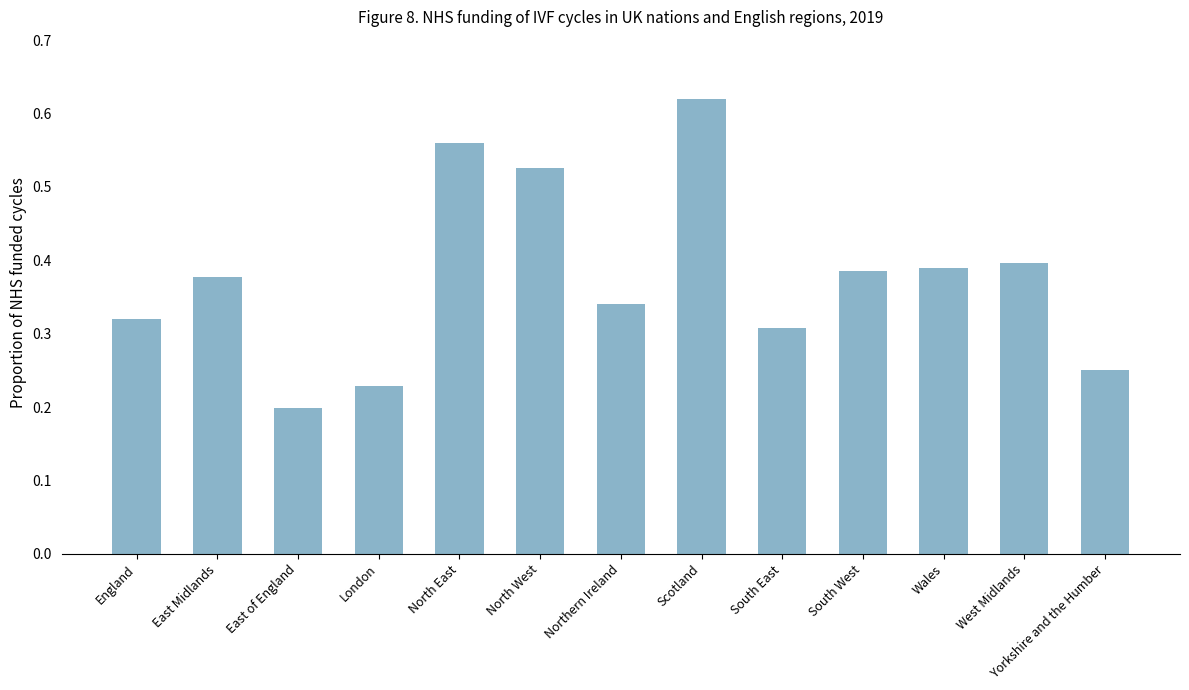

Does the chart contain stacked bars?

No